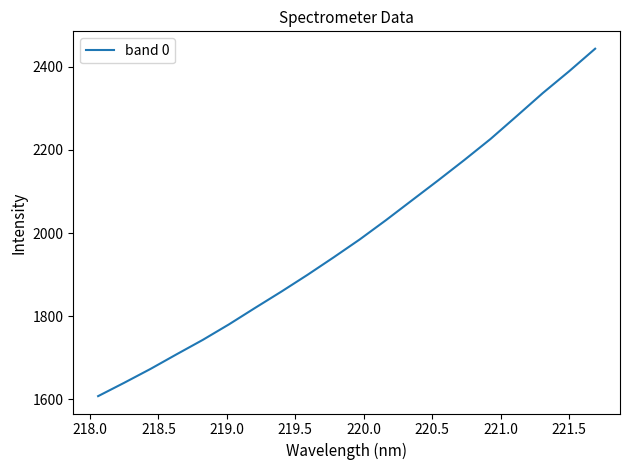

What is the difference between the maximum and minimum values?

836.5